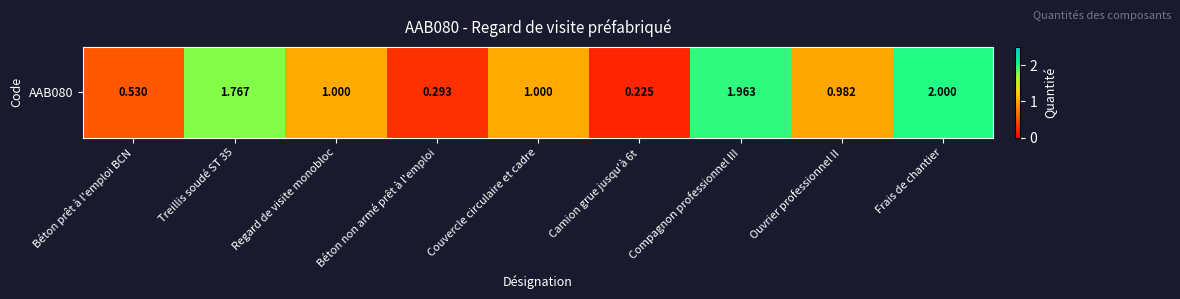

What is the sum of the values at Ouvrier professionnel II and Treillis soudé ST 35?

2.7